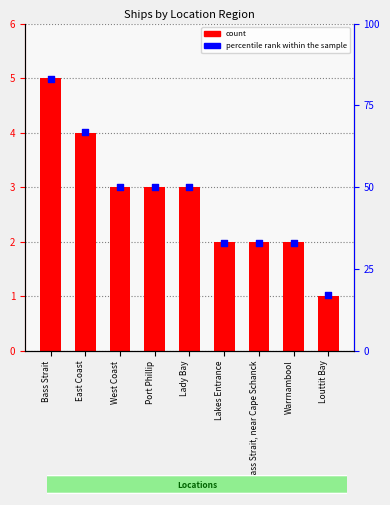

Which series has the widest spread of Y values?

percentile rank within the sample